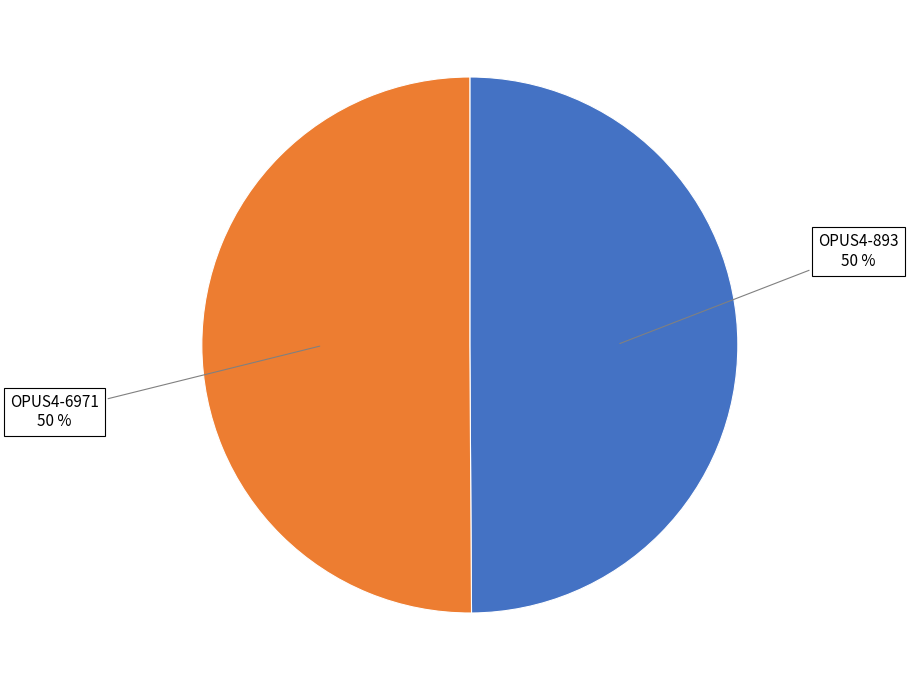

To the nearest percent, what portion does OPUS4-6971 represent?

50%